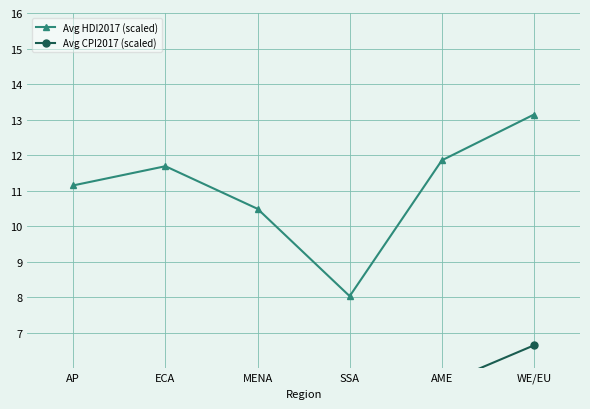

What is the difference between the highest and lowest values at AME?

6.3